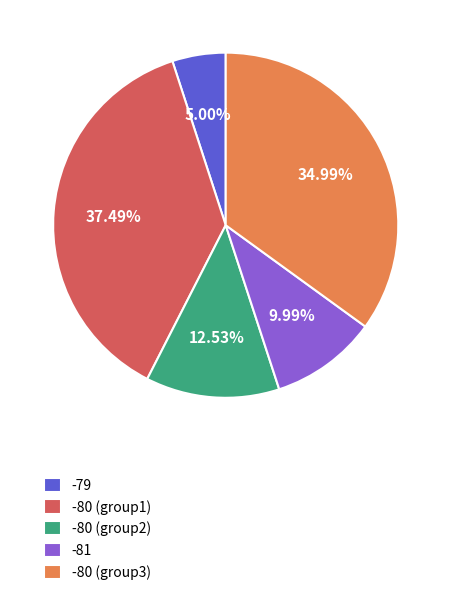

Between -80 (group2) and -80 (group1), which is larger?

-80 (group1)